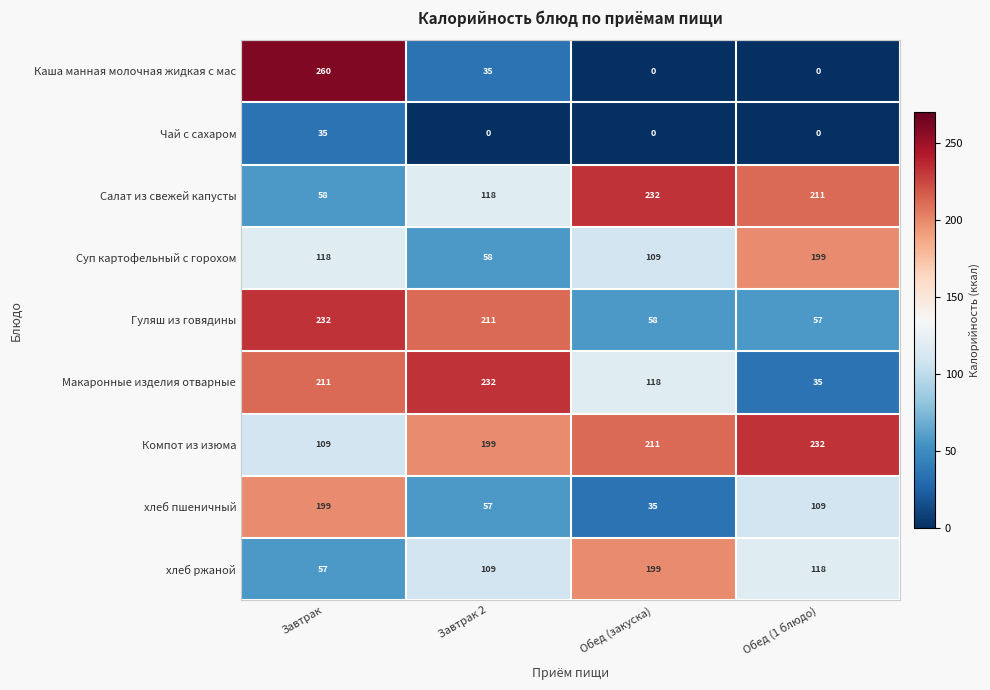

How many data points in хлеб ржаной are less than 118?

2